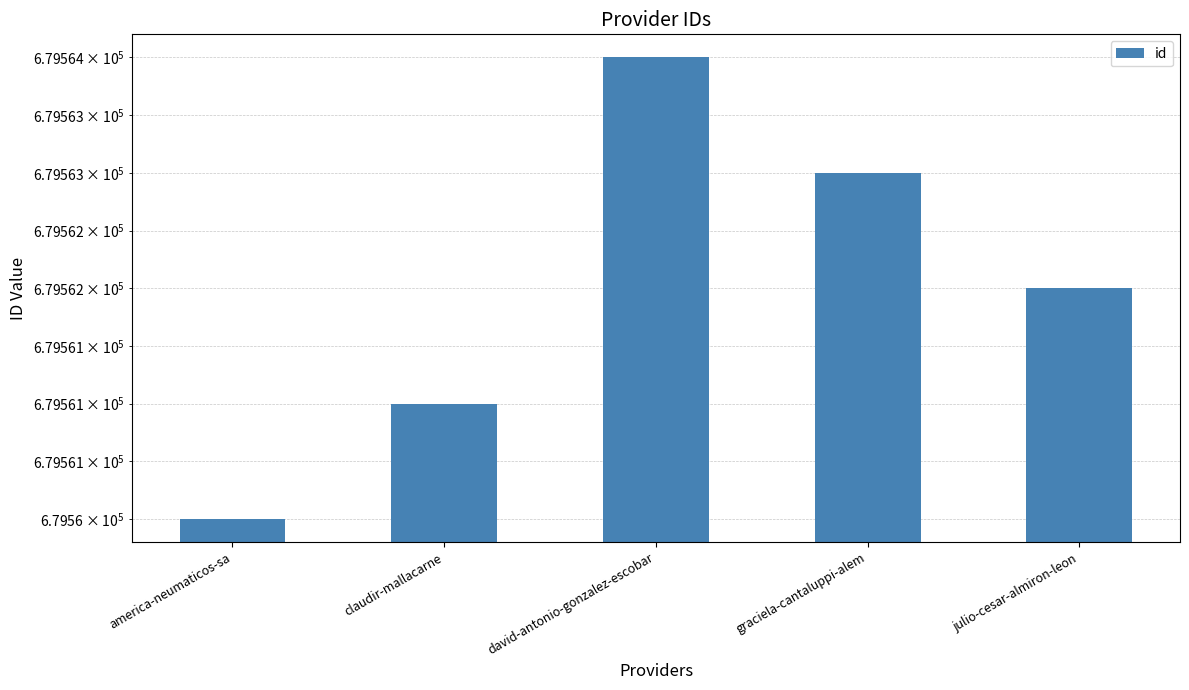

Reading right to left, what are all the values shown in this chart?

julio-cesar-almiron-leon=679562	graciela-cantaluppi-alem=679563	david-antonio-gonzalez-escobar=679564	claudir-mallacarne=679561	america-neumaticos-sa=679560